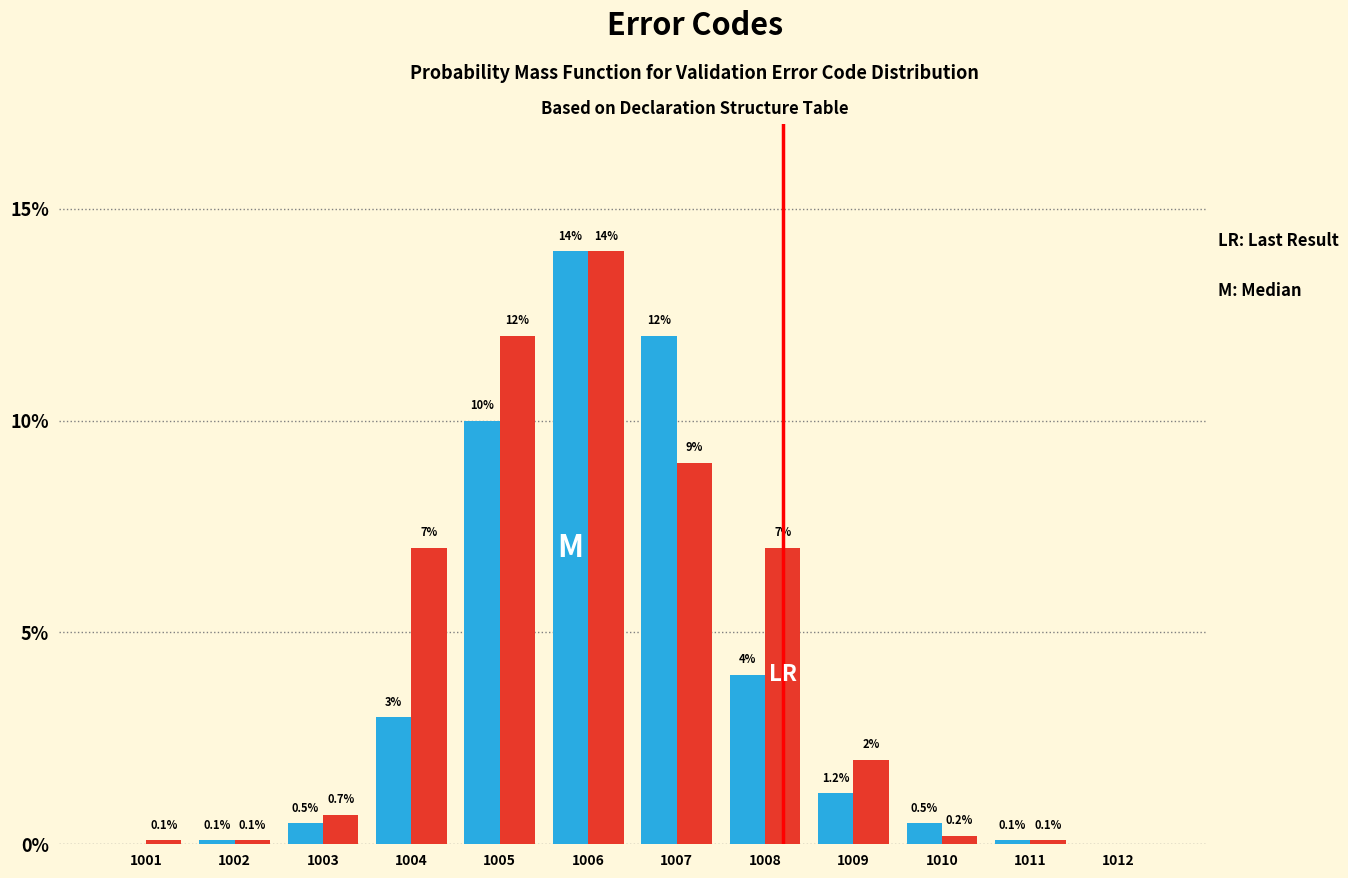

At which category does the chart reach its peak across all series?

1006